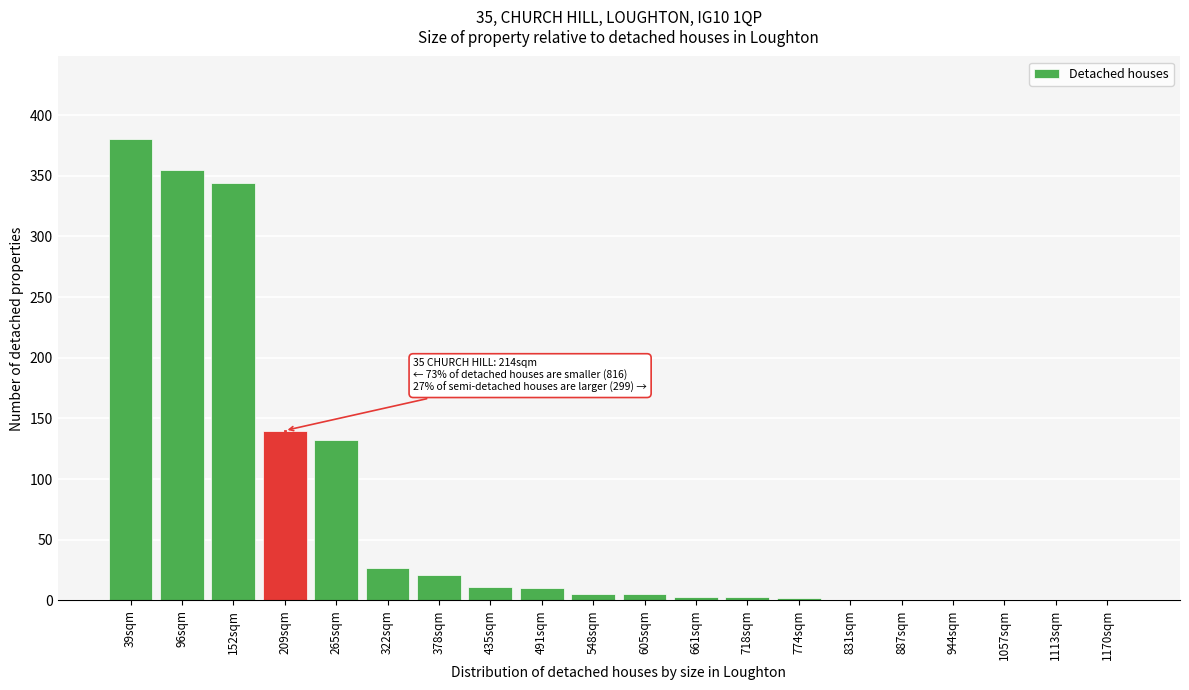

Which has a higher value, 491sqm or 322sqm?

322sqm